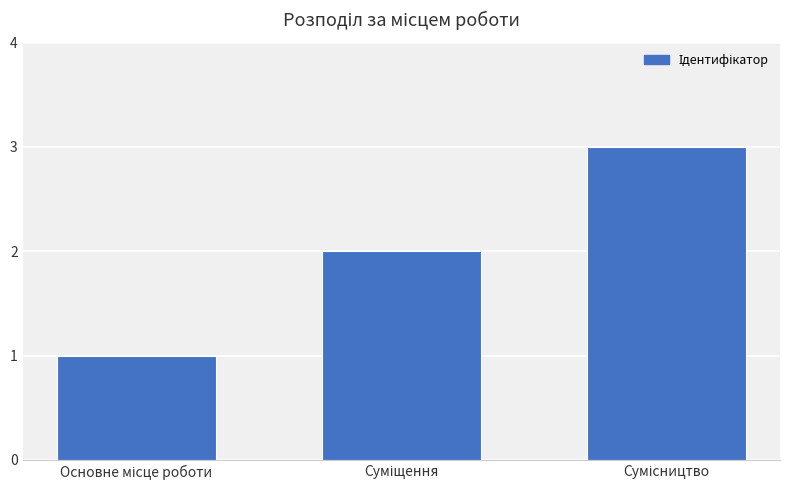

What is the greatest value displayed?

3